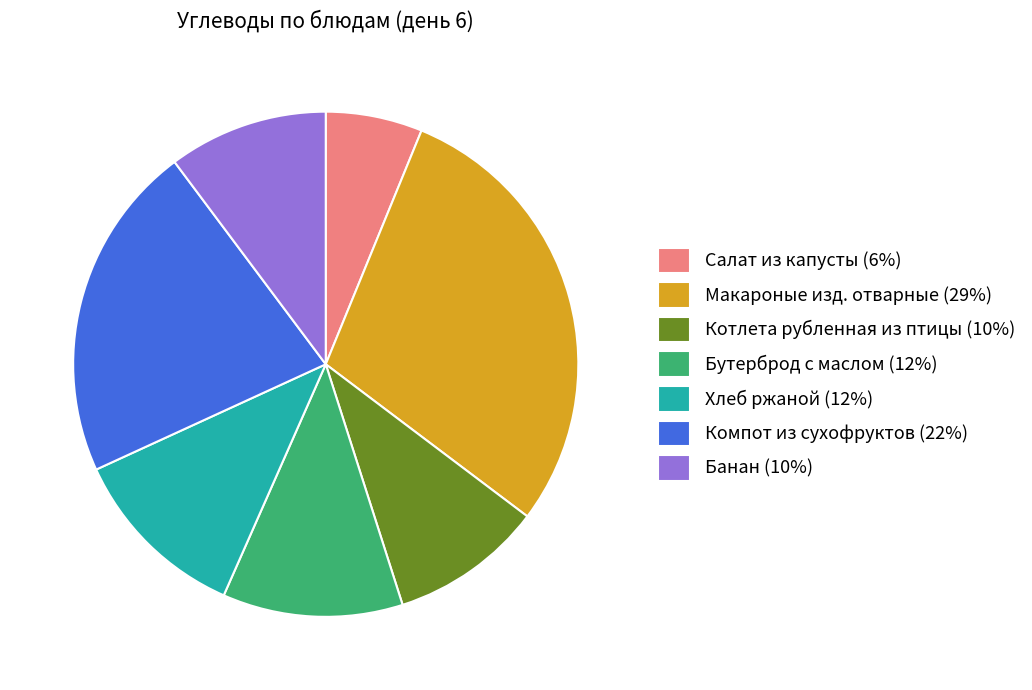

Does Банан (10%) account for over 50% of the chart?

No